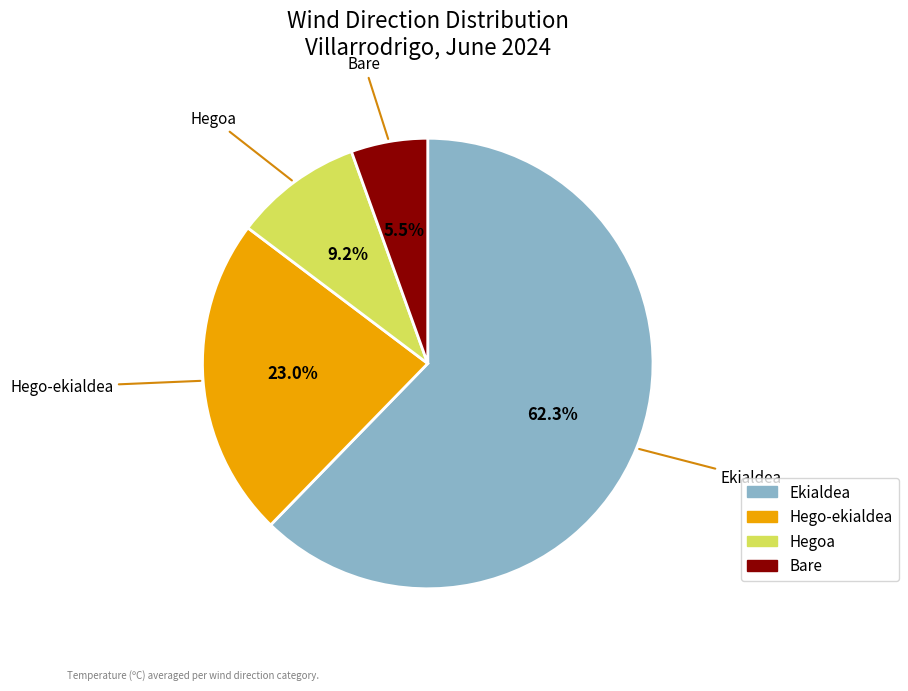

Between Hegoa and Hego-ekialdea, which is larger?

Hego-ekialdea